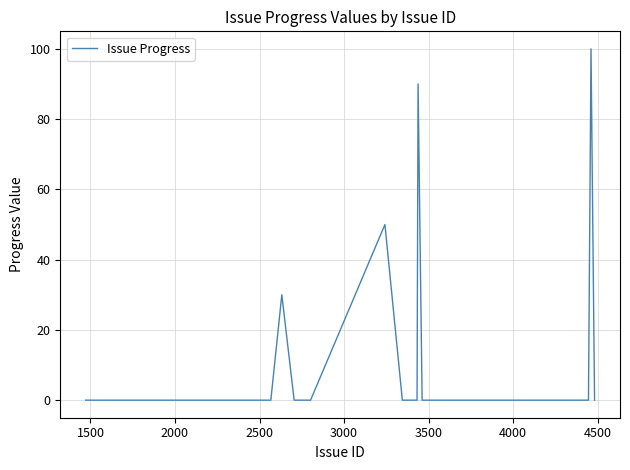

What is the maximum value shown in the chart?

100